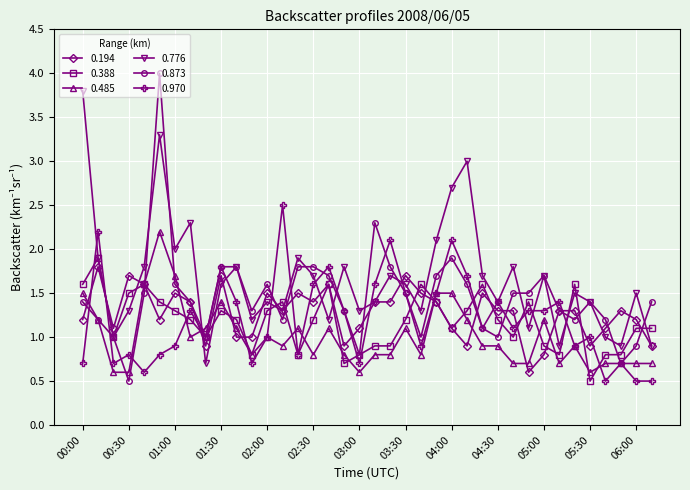

True or false: 0.776 has more than 2 points higher than both neighbors.

True